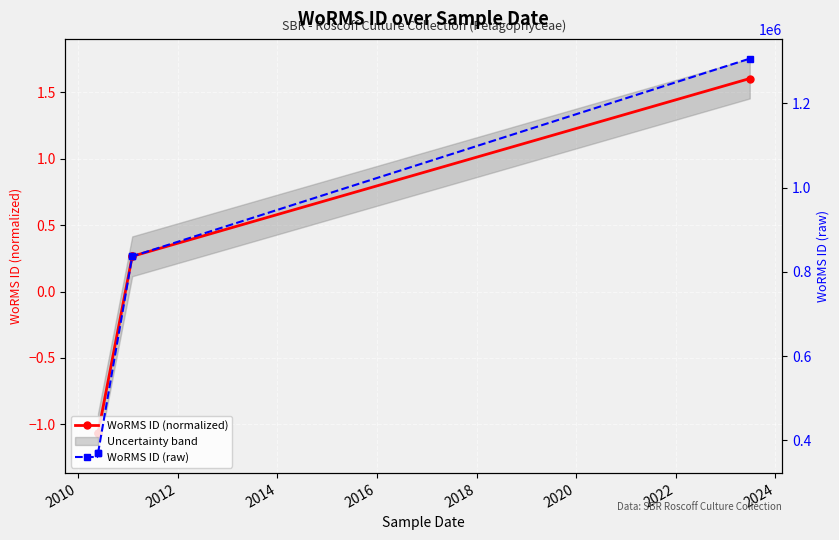

What is the sum of all WoRMS ID (raw) values?

3718818.0